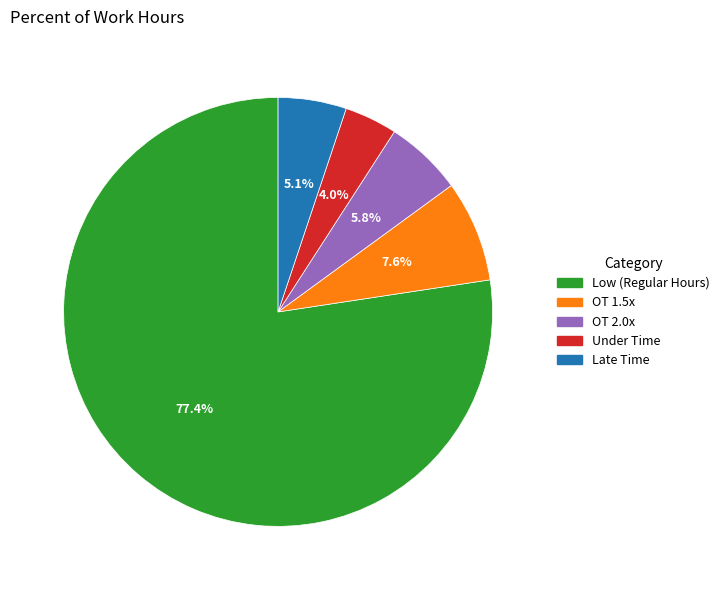

Is there a majority slice in this chart?

Yes